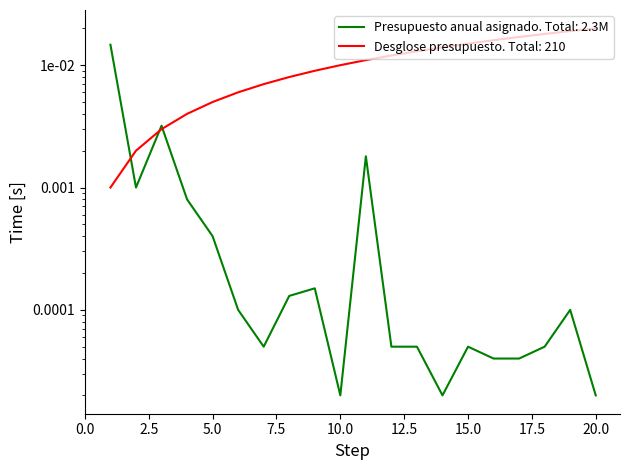

Reading right to left, transcribe all the data shown in this chart.

Presupuesto anual asignado: 20=0.0	19=0.0	18=0.0	17=0.0	16=0.0	15=0.0	14=0.0	13=0.0	12=0.0	11=0.0	10=0.0	9=0.0	8=0.0	7=0.0	6=0.0	5=0.0	4=0.0	3=0.0	2=0.0	1=0.0
Desglose del presupuesto por capitulo: 20=0.0	19=0.0	18=0.0	17=0.0	16=0.0	15=0.0	14=0.0	13=0.0	12=0.0	11=0.0	10=0.0	9=0.0	8=0.0	7=0.0	6=0.0	5=0.0	4=0.0	3=0.0	2=0.0	1=0.0